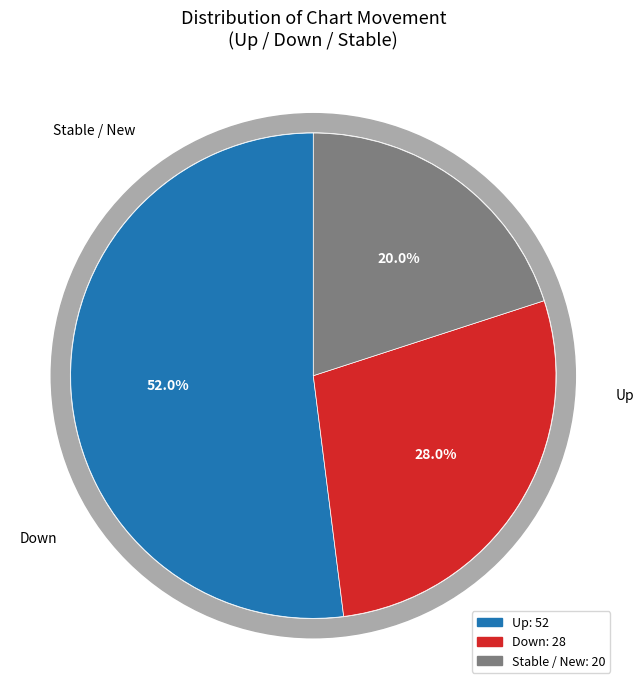

Count the number of slices in the pie.

3